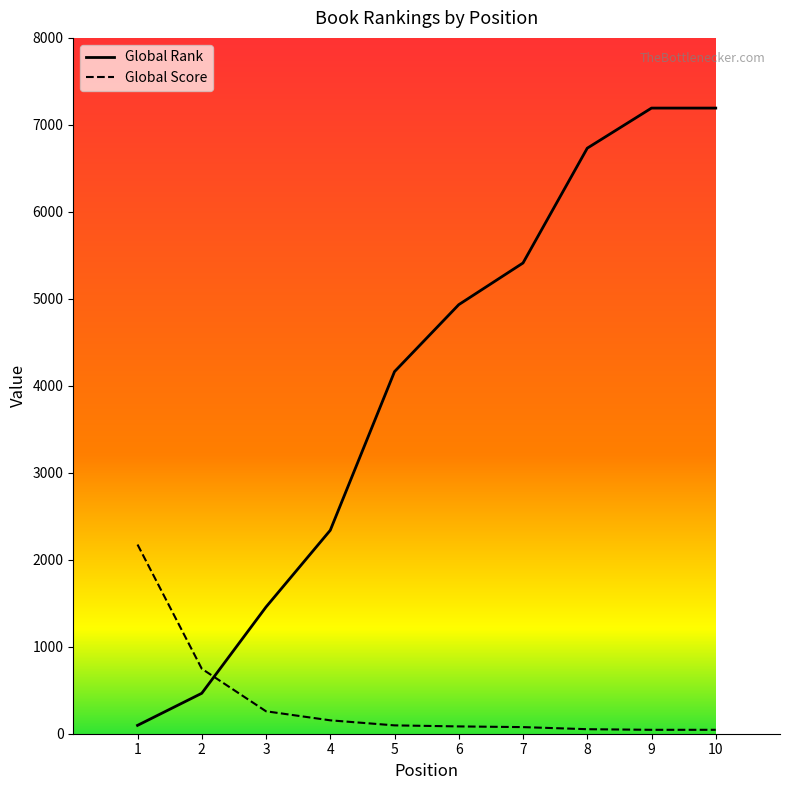

Between 6 and 8, which is larger?

8